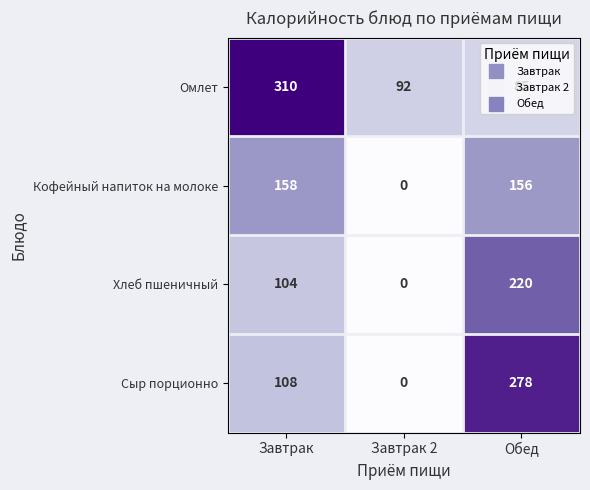

Is the value of Сыр порционно at Обед greater than the value of Кофейный напиток на молоке at Завтрак 2?

Yes